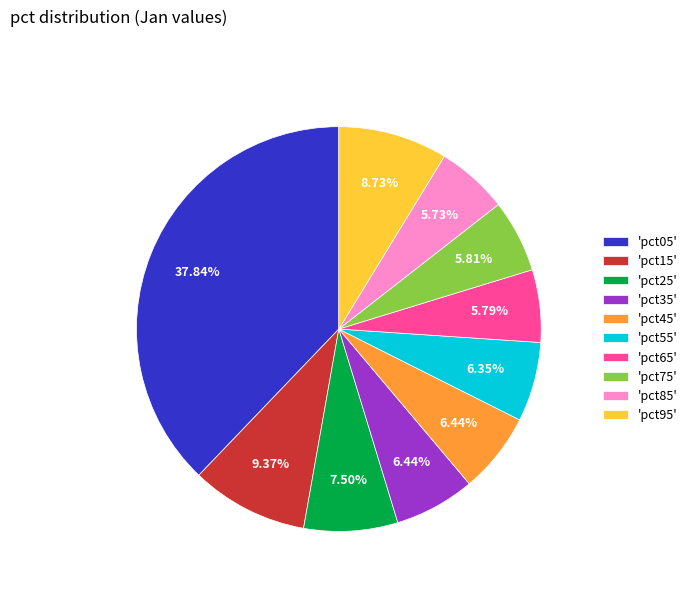

Between 'pct45' and 'pct65', which is larger?

'pct45'